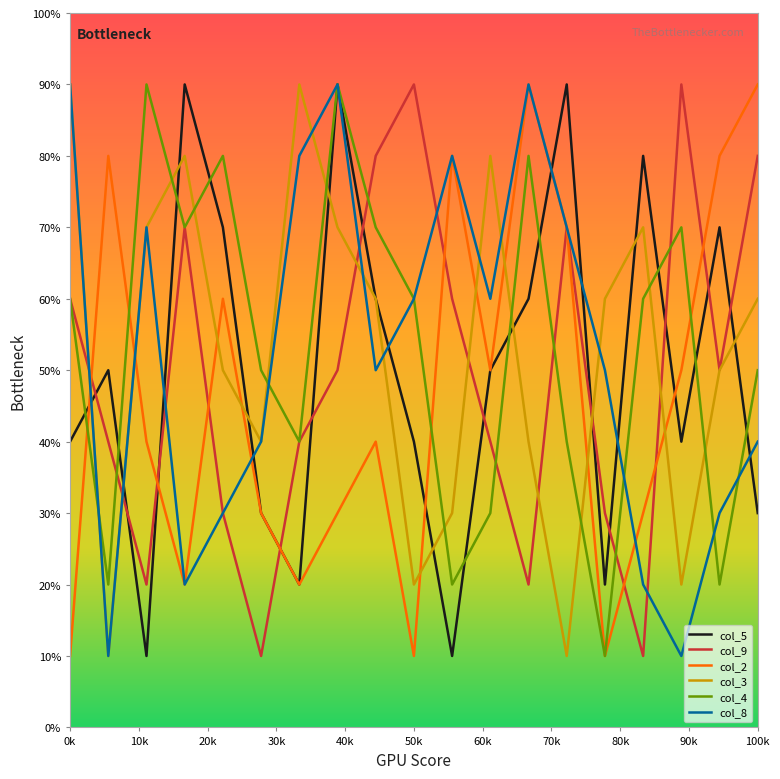

How many interior local valleys does the col_9 series have?

5